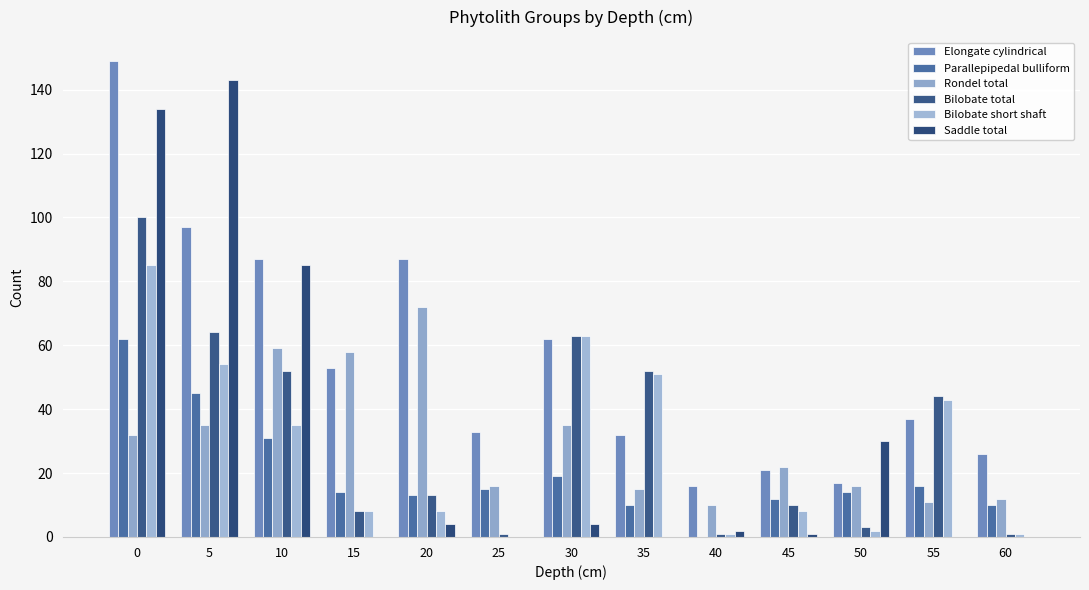

Read the Bilobate short shaft value at 15, to the nearest 10.

10